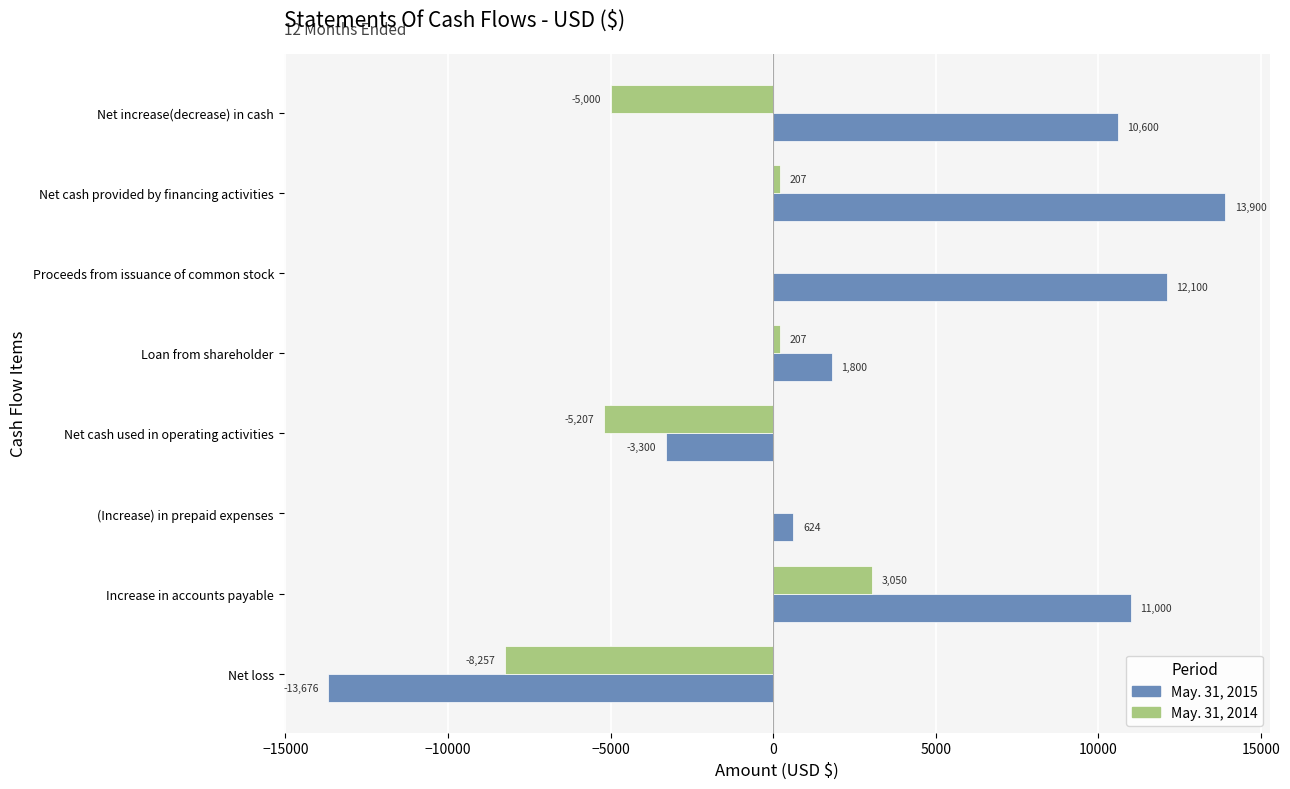

What is the sum of all May. 31, 2015 values?

33048